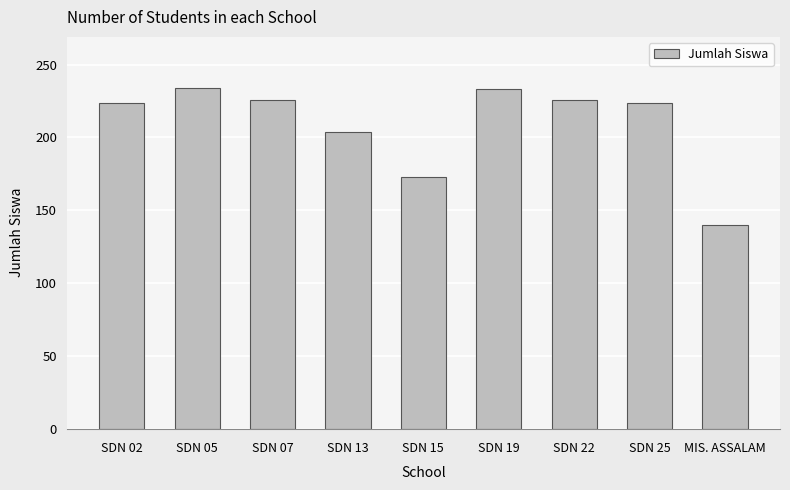

What is the change in value from SDN 19 to SDN 22?

-7